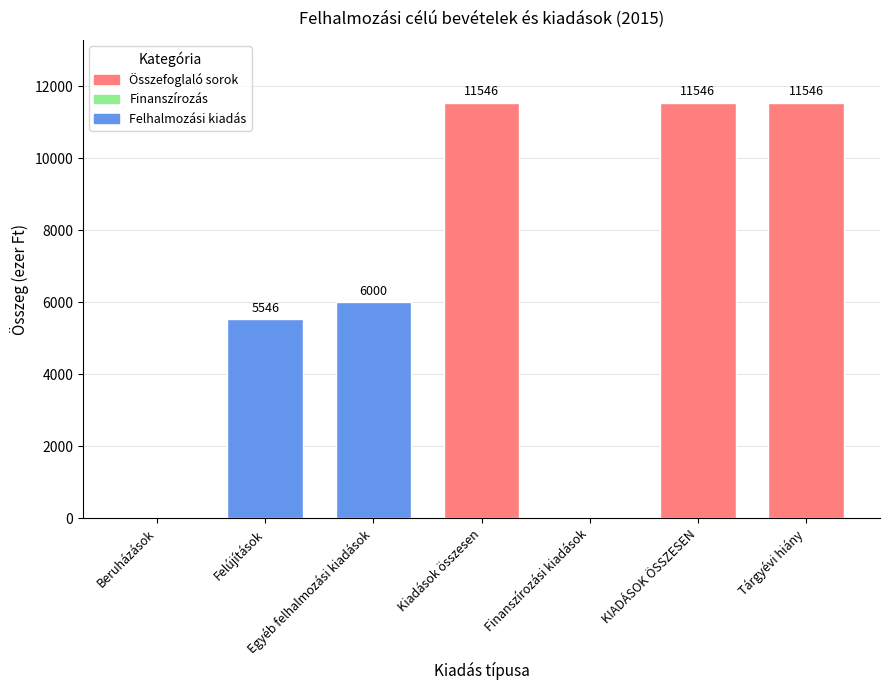

Are the bars horizontal?

No